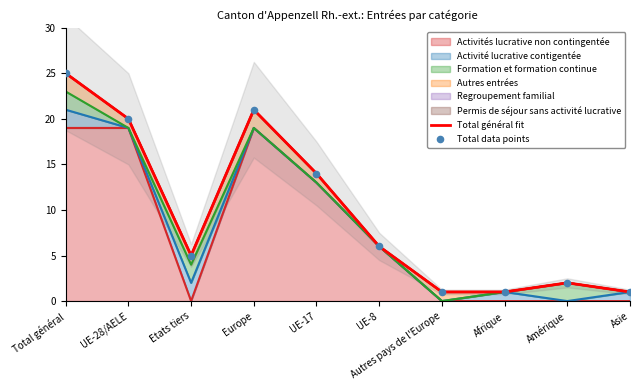

Is the value of Total data points at Afrique greater than the value of Total général fit at UE-17?

No